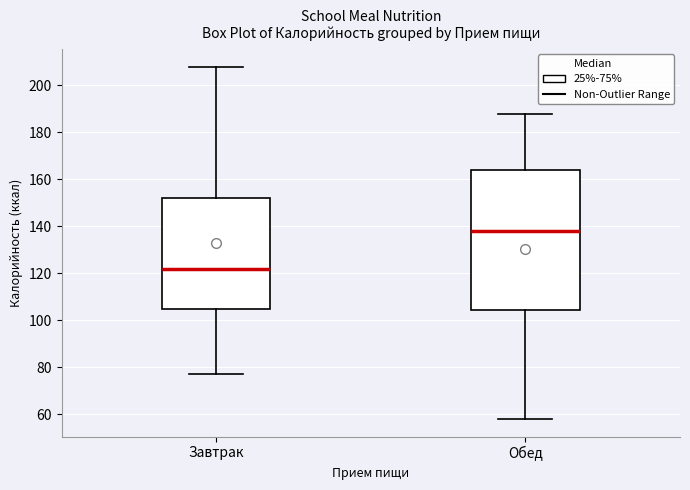

Reading left to right, transcribe this box plot: for each box, give where its median line is, the range the box spans, and where its two whiskers end, as read against the y-axis. The values are not printed on the chart, so give them approximately, as read against the axis.

Завтрак: median 122, box 106 to 152, whiskers 78 to 208
Обед: median 138, box 104 to 164, whiskers 58 to 188